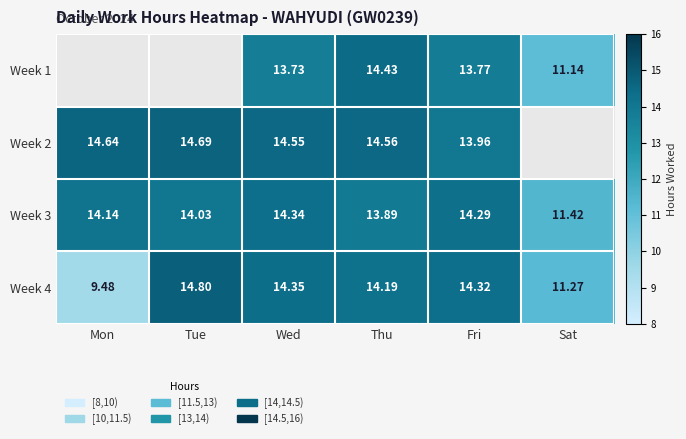

Where is Week 3 nearest to the value 12?

Sat